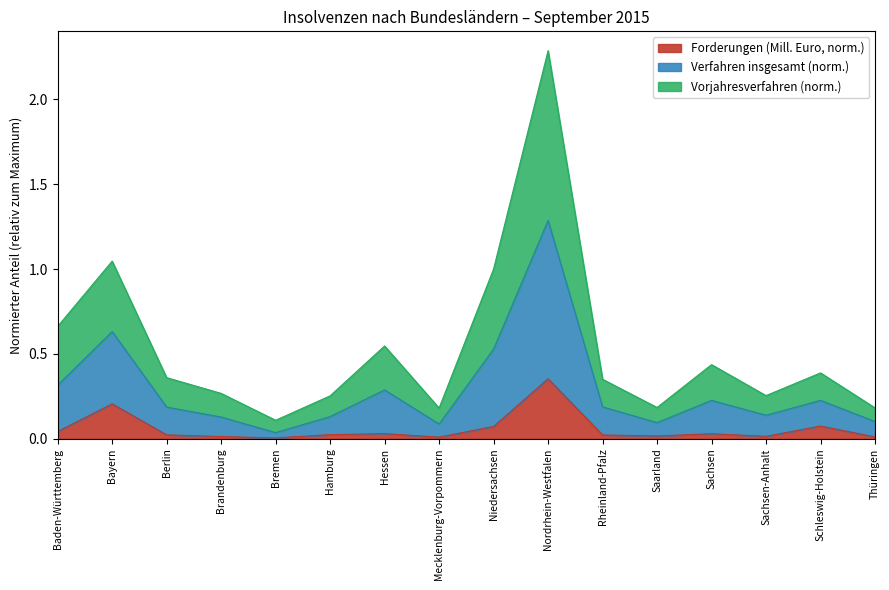

True or false: Vorjahresverfahren and Verfahren insgesamt cross at least once.

False